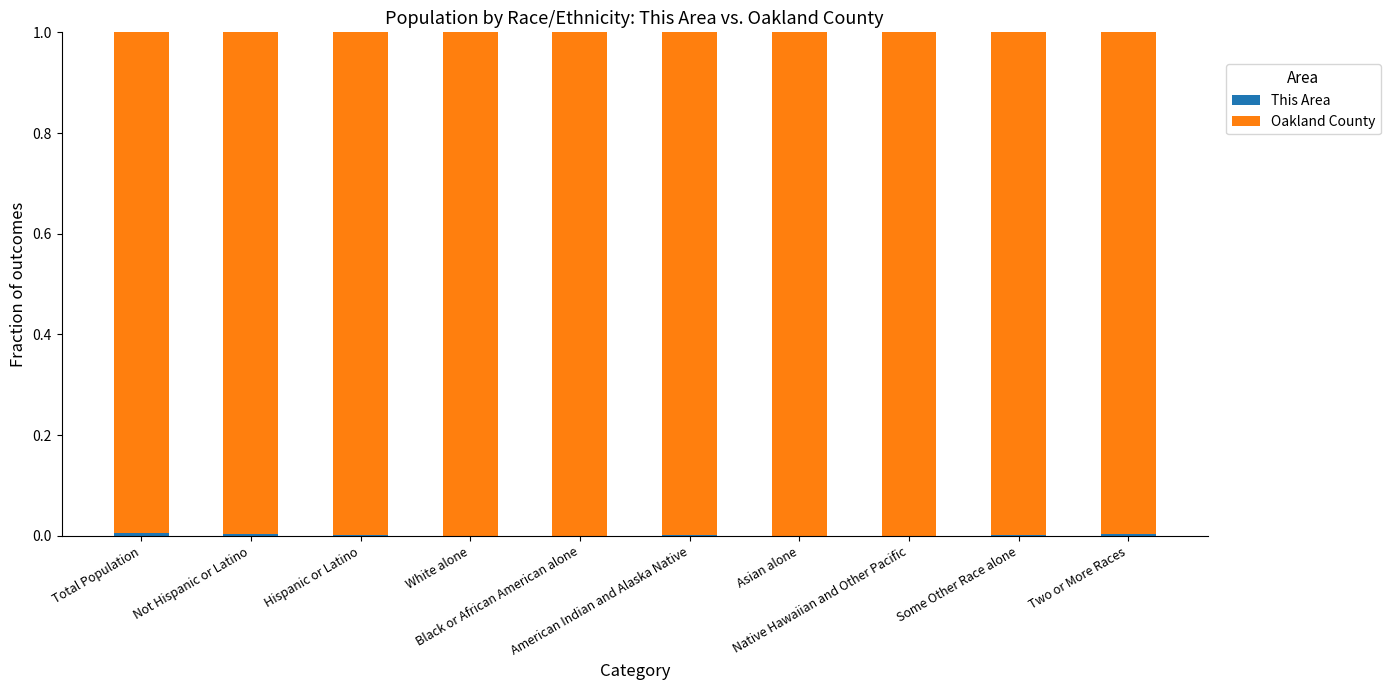

Are the bars horizontal?

No